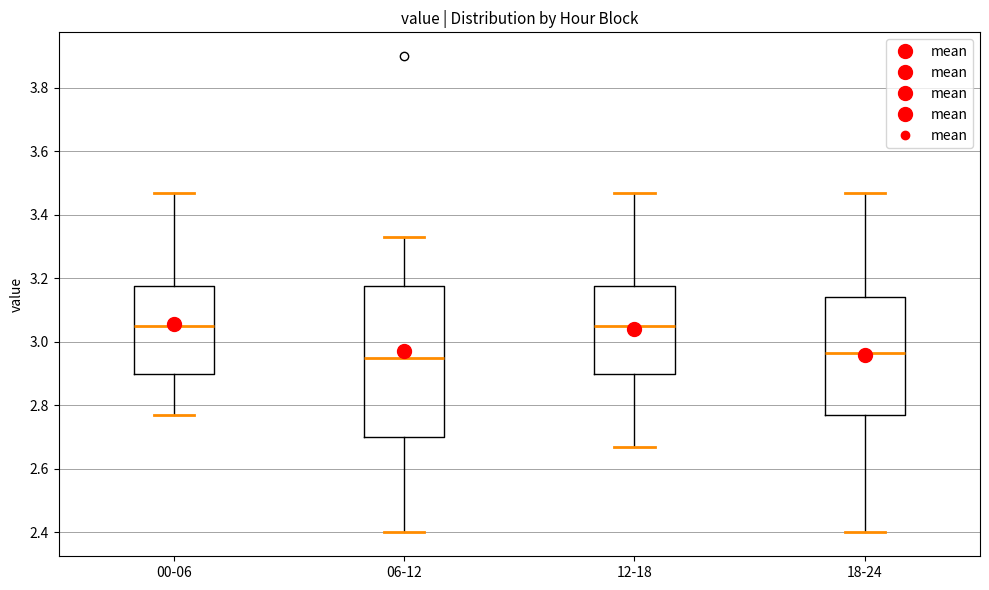

Where does the median line of the box for 06-12 sit on the y-axis? The values are not printed on the chart, so give them approximately, as read against the axis.

2.96